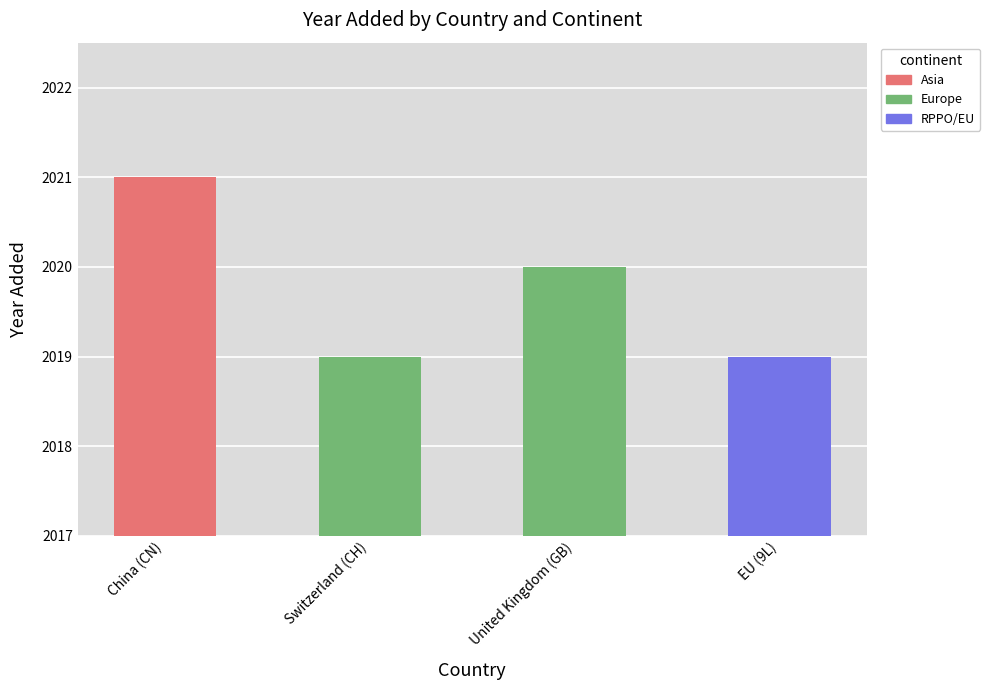

What is the difference between the maximum and second lowest values?

2